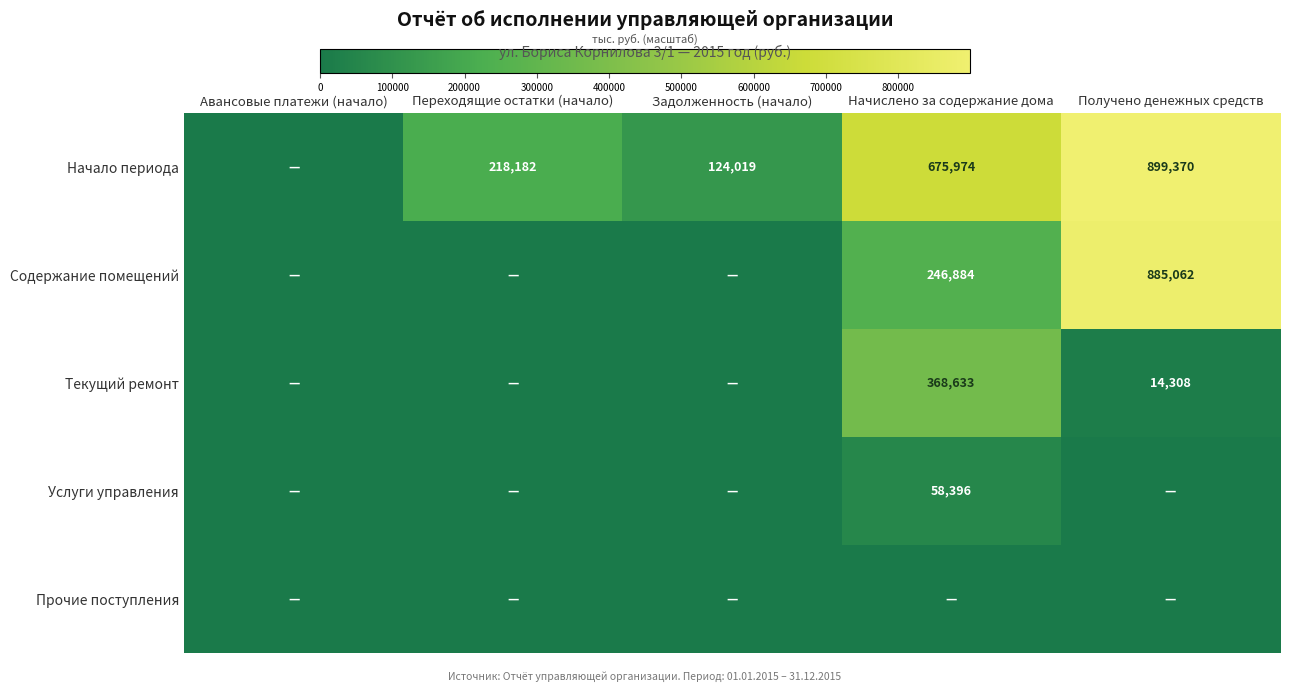

The Услуги управления series shows 18124 at Начислено за содержание дома. True or false?

False